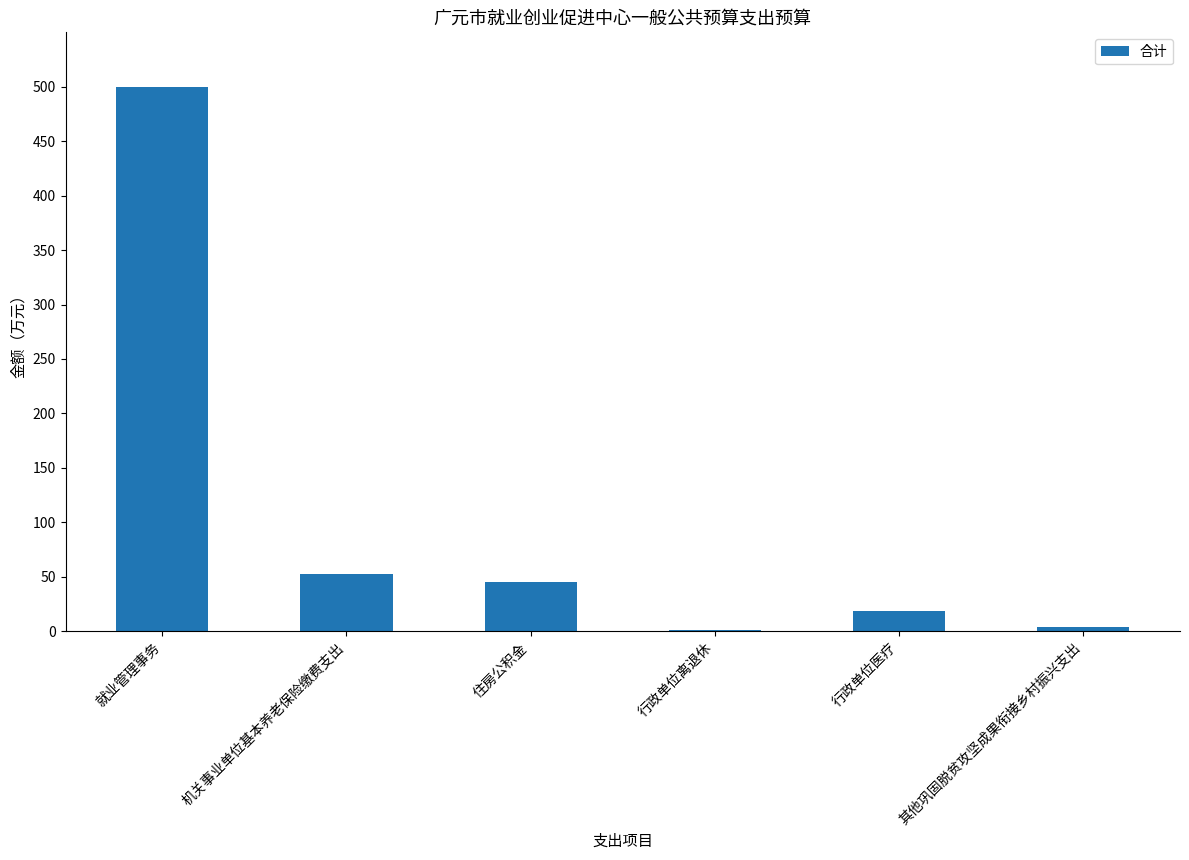

The value at 住房公积金 is 79.9. True or false?

False